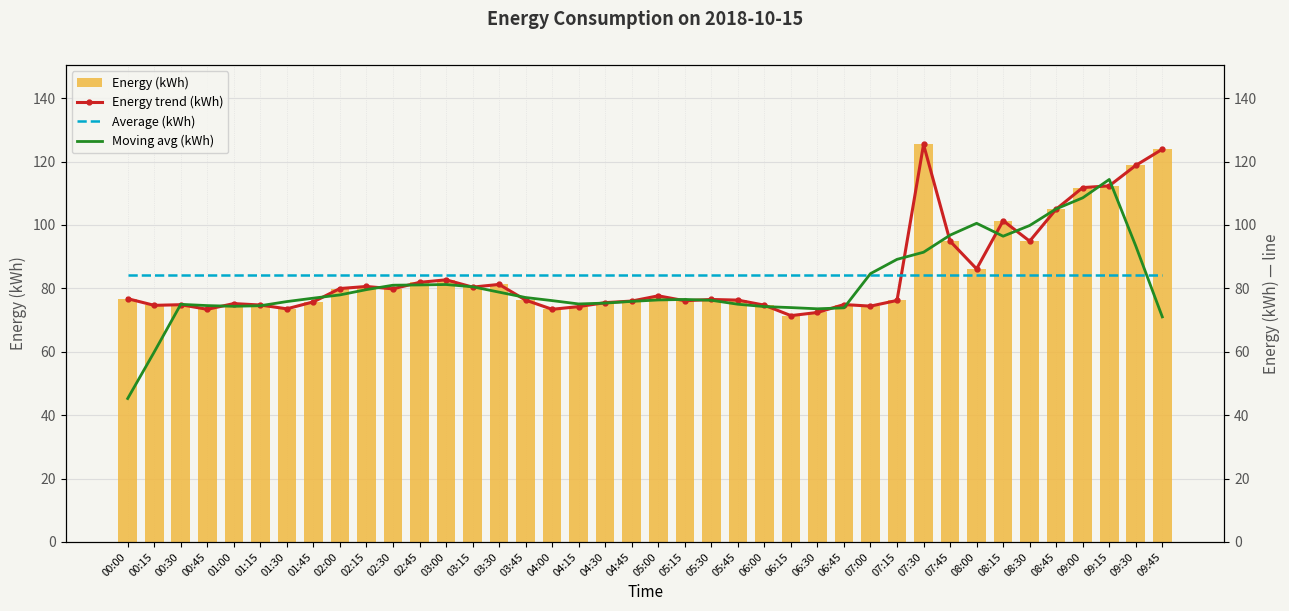

What is the spread (max minus min) of values at 07:30?

41.2